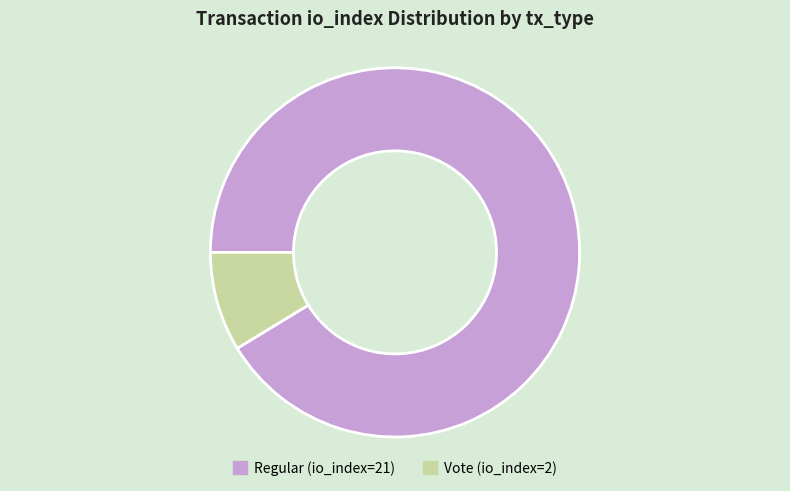

How many segments does this pie chart have?

2